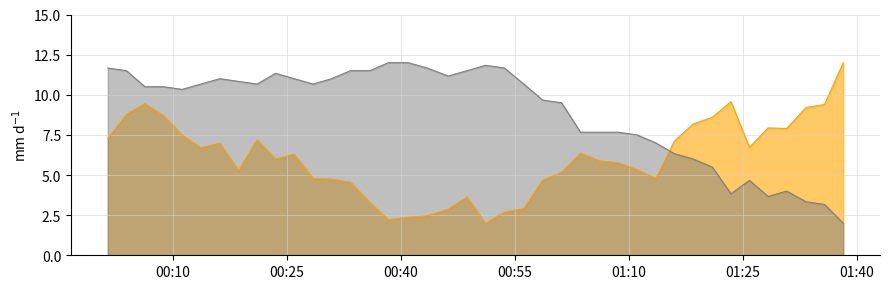

What is the value of the humidity point at the 6th from the left?

6.7